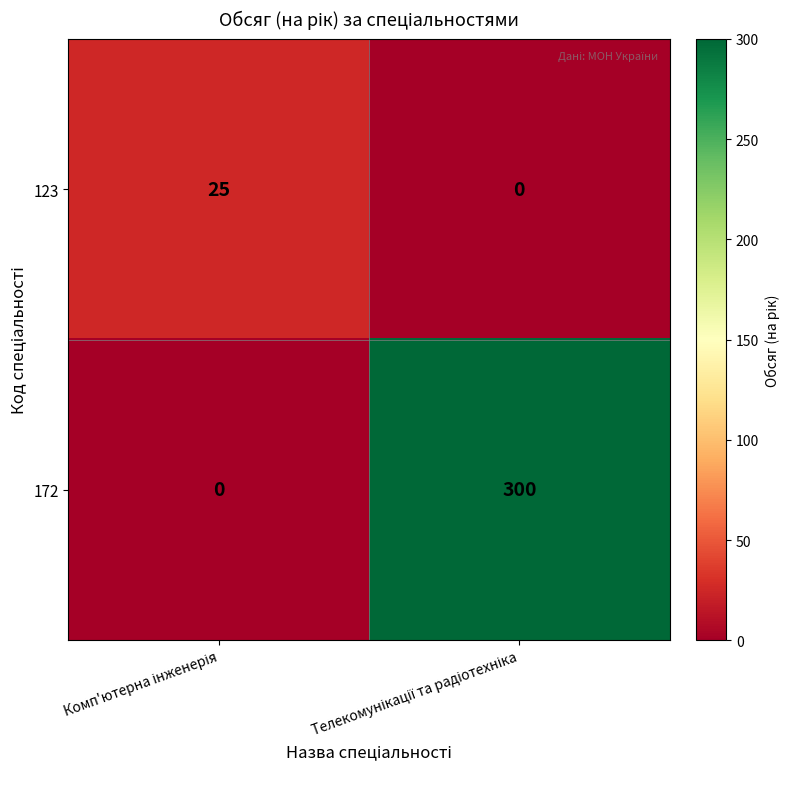

At how many categories does at least one series exceed 179?

1